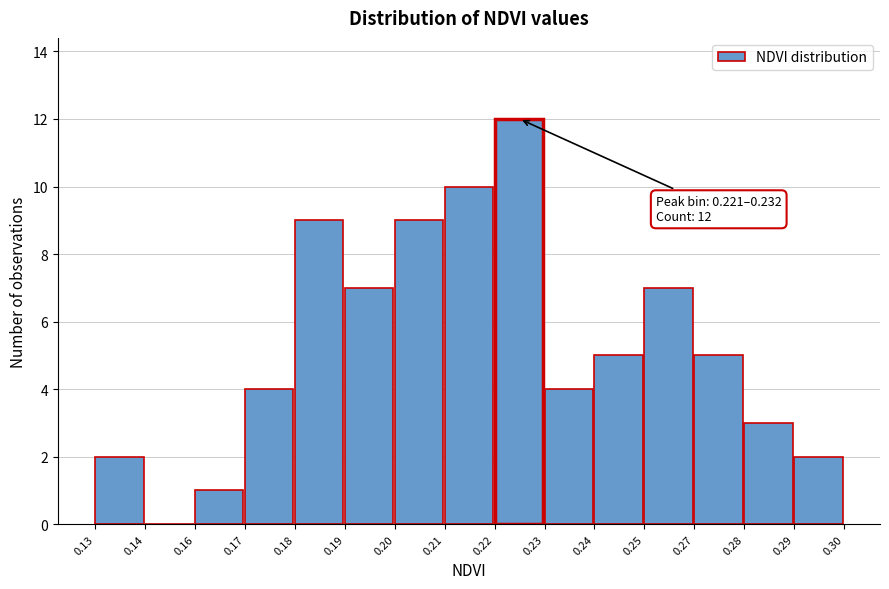

Reading left to right, extract all data points from this chart.

0.13=2	0.14=0	0.16=1	0.17=4	0.18=9	0.19=7	0.20=9	0.21=10	0.22=12	0.23=4	0.24=5	0.25=7	0.27=5	0.28=3	0.29=2